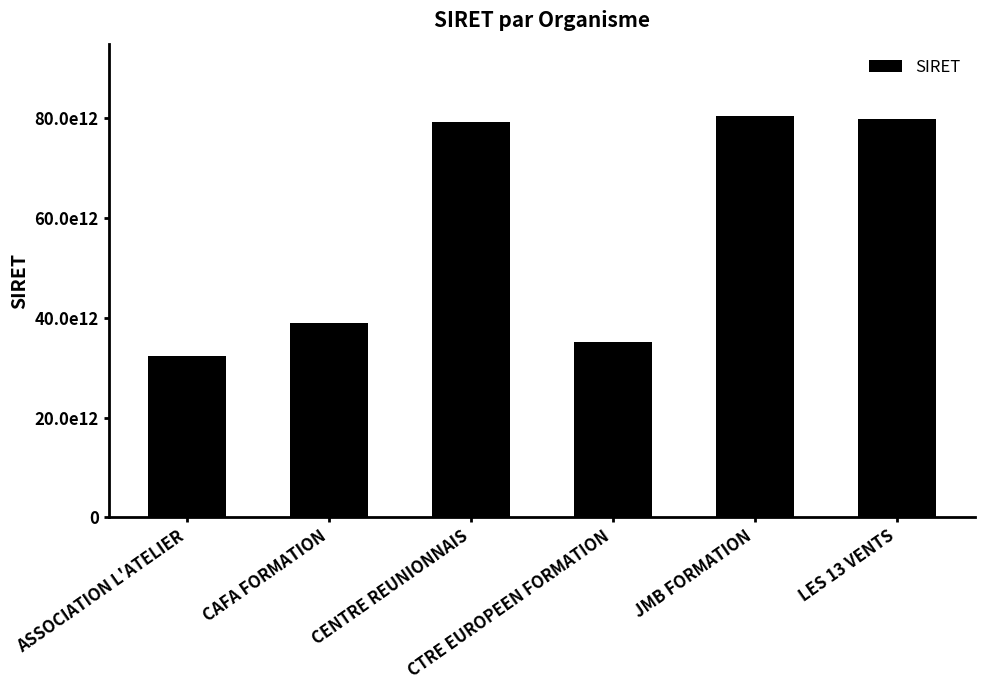

What is the minimum value shown in the chart?

32375233700036